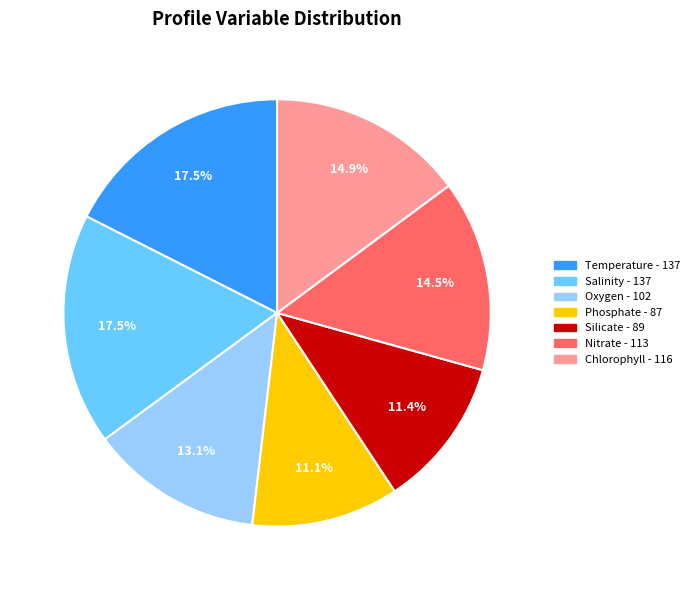

Is there any slice that represents more than half of the pie?

No